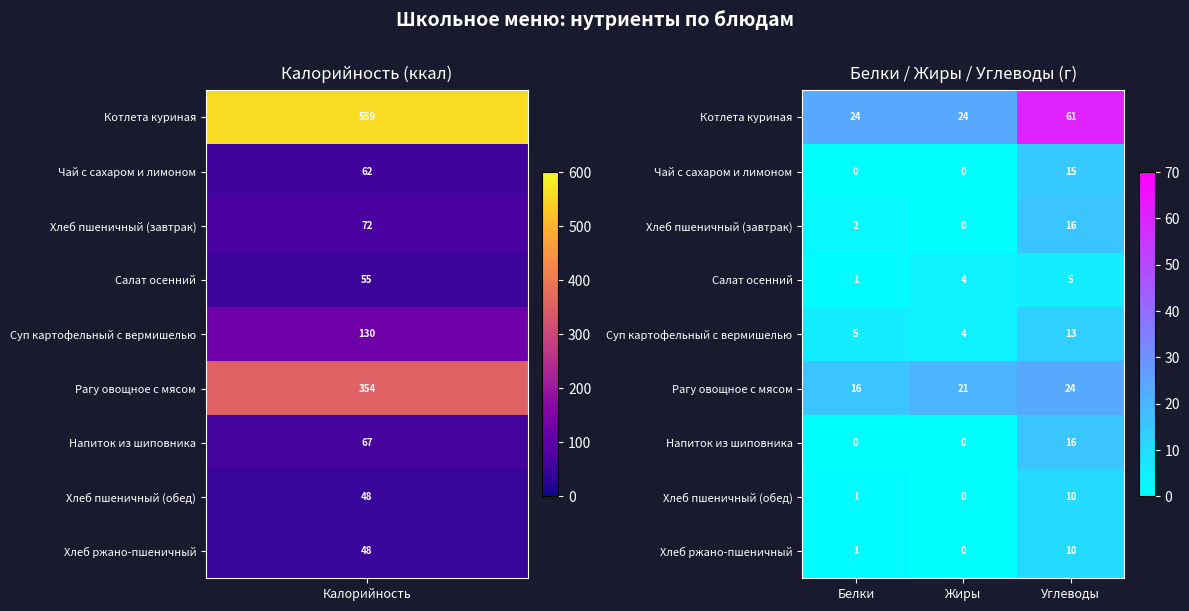

How many Напиток из шиповника values are between 0 and 16?

3